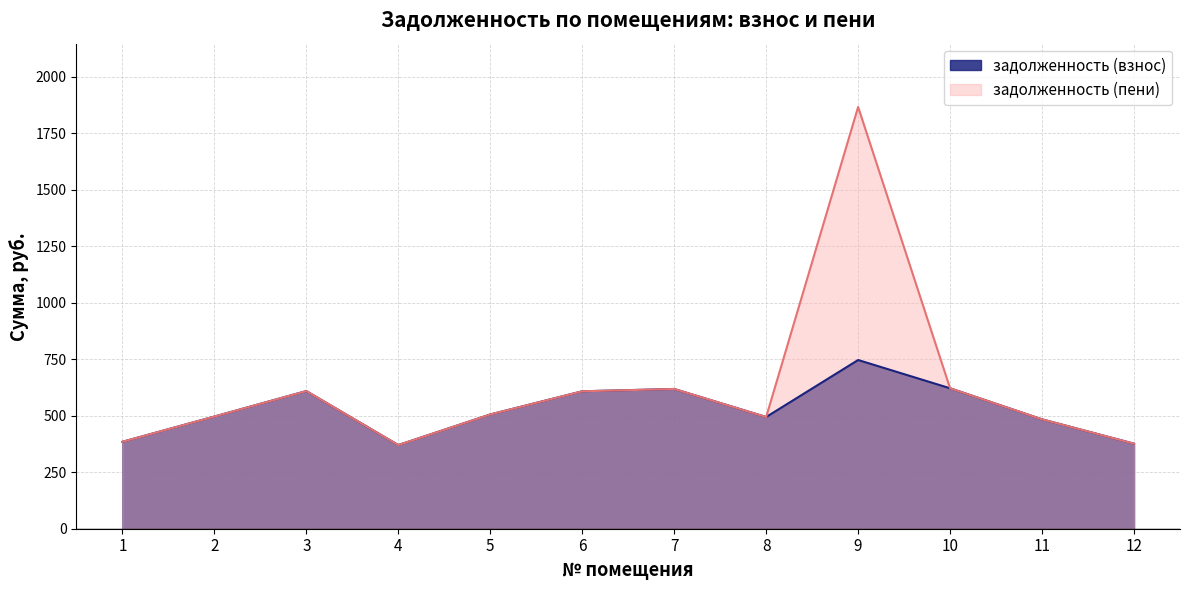

Which category has the highest value in the задолженность (взнос) series?

9